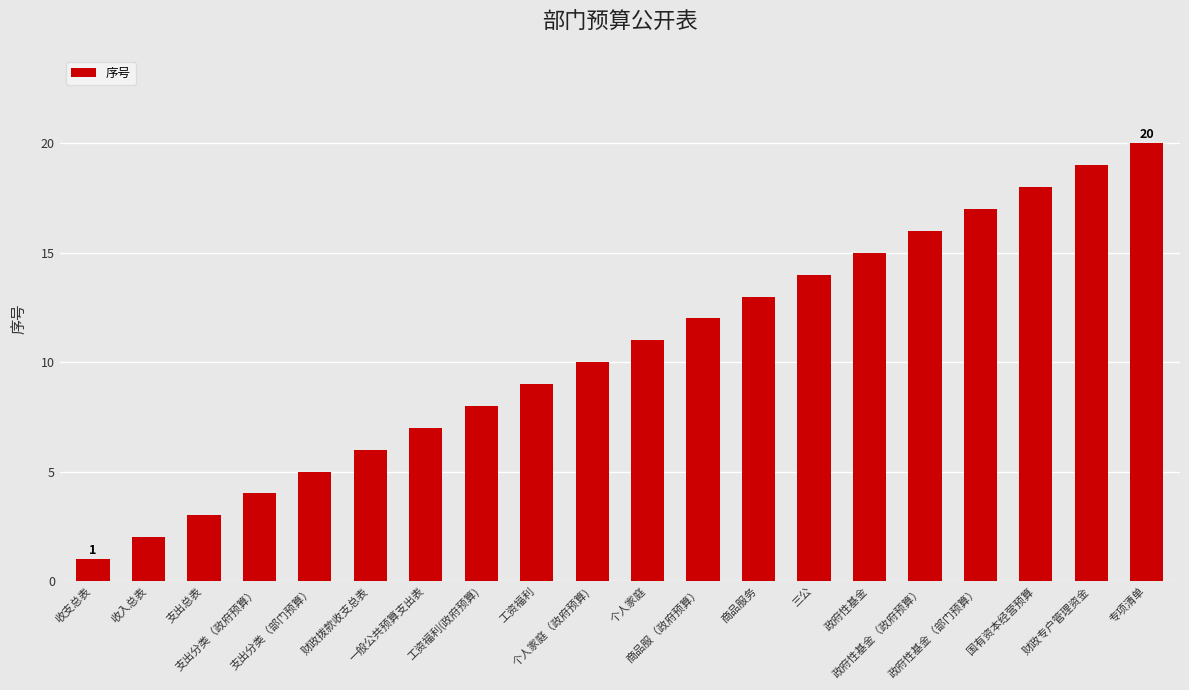

The value at 专项清单 is 20. True or false?

True